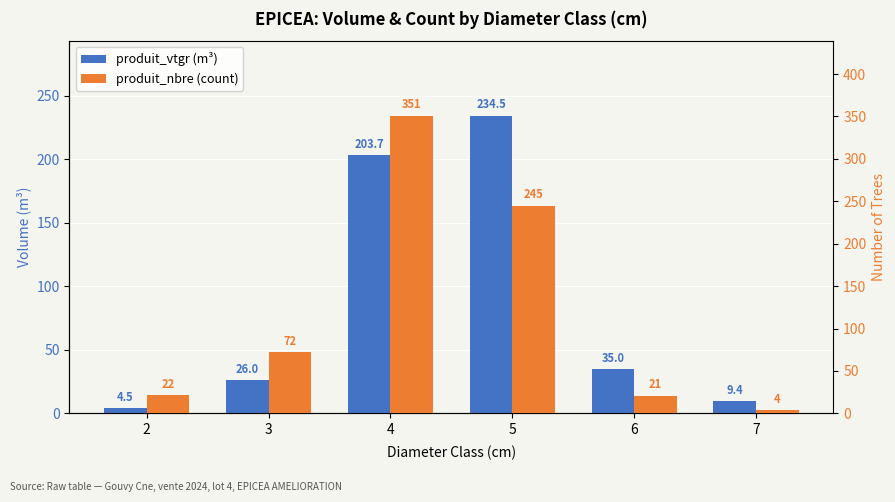

What is the average value of the produit_vtgr (m³) series?

85.5